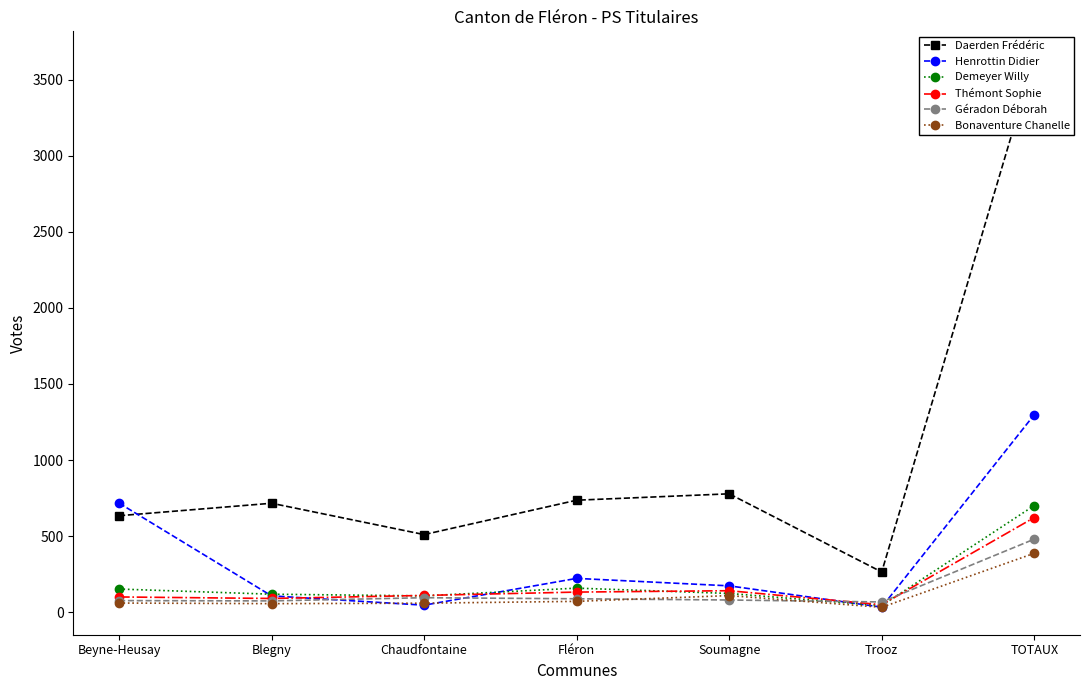

How many lines are shown in the chart?

6